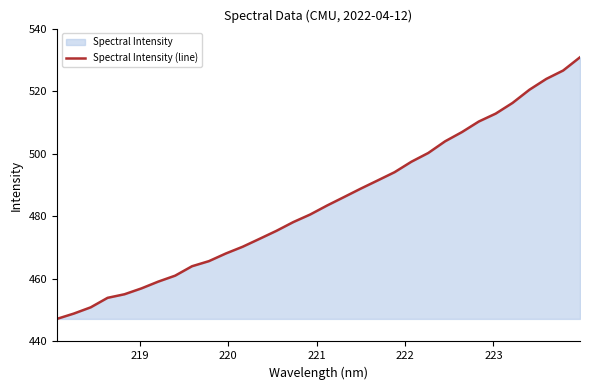

How many values exceed 483?

16